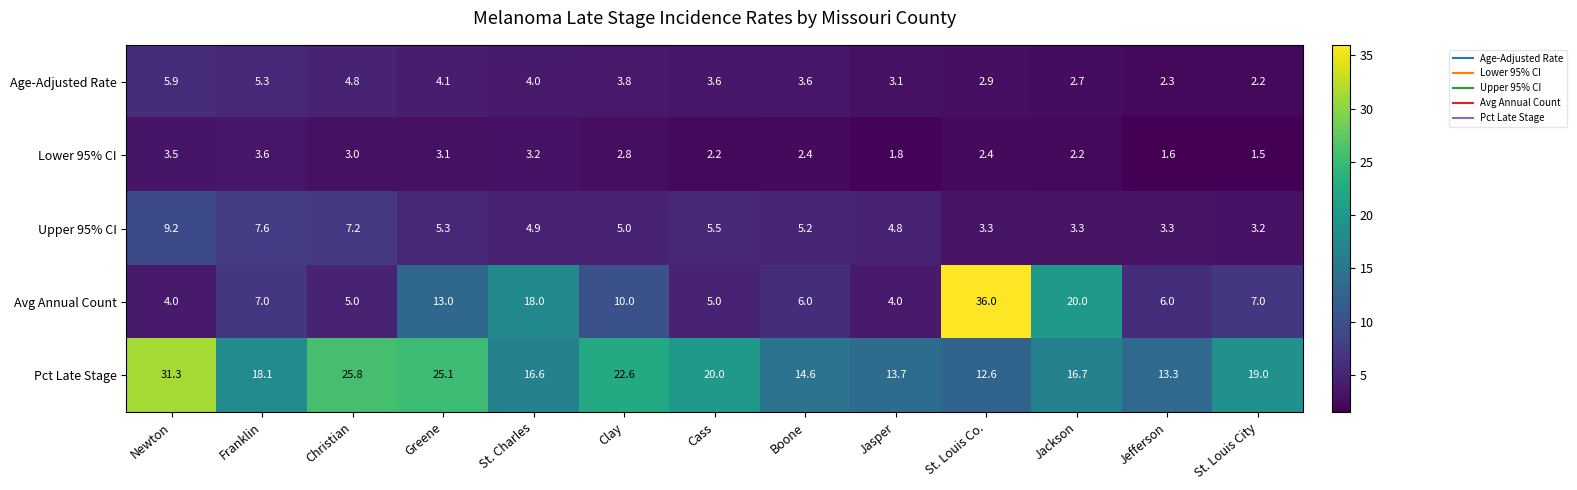

Is it true that Age-Adjusted Rate equals 1.0 at Jefferson?

False